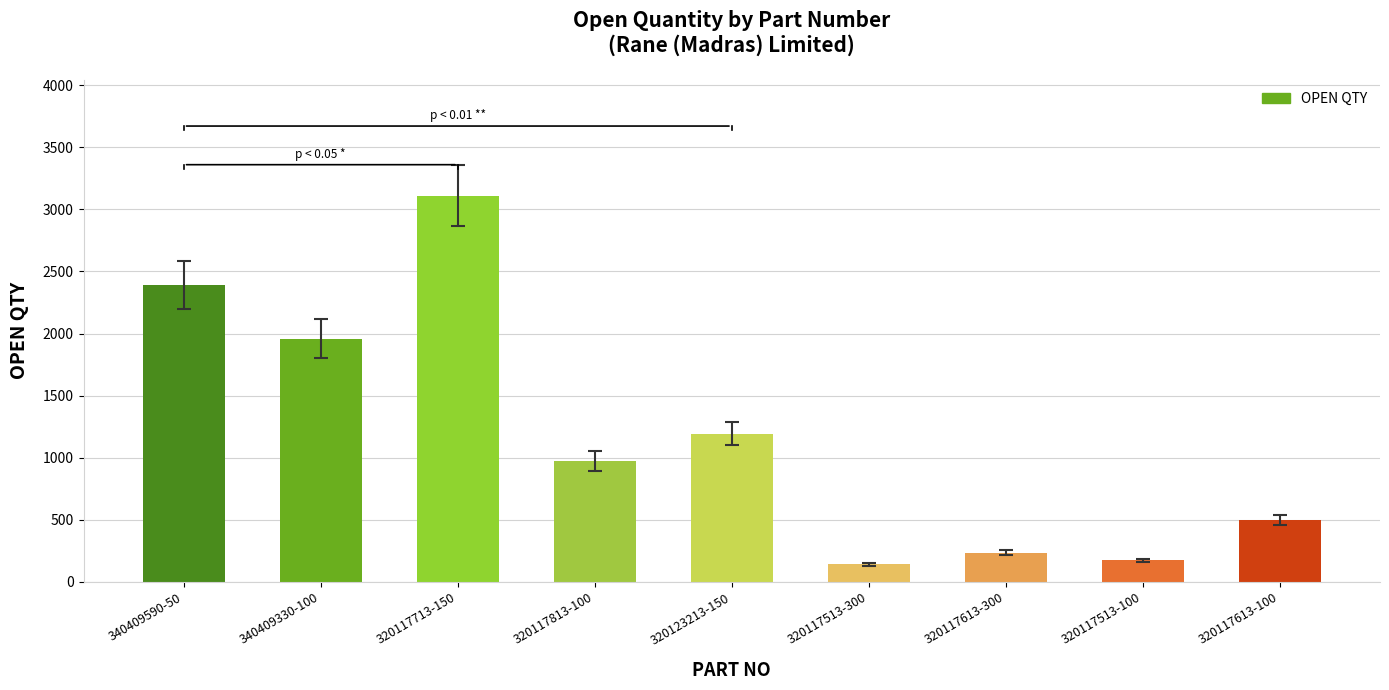

Does the chart contain any negative values?

No